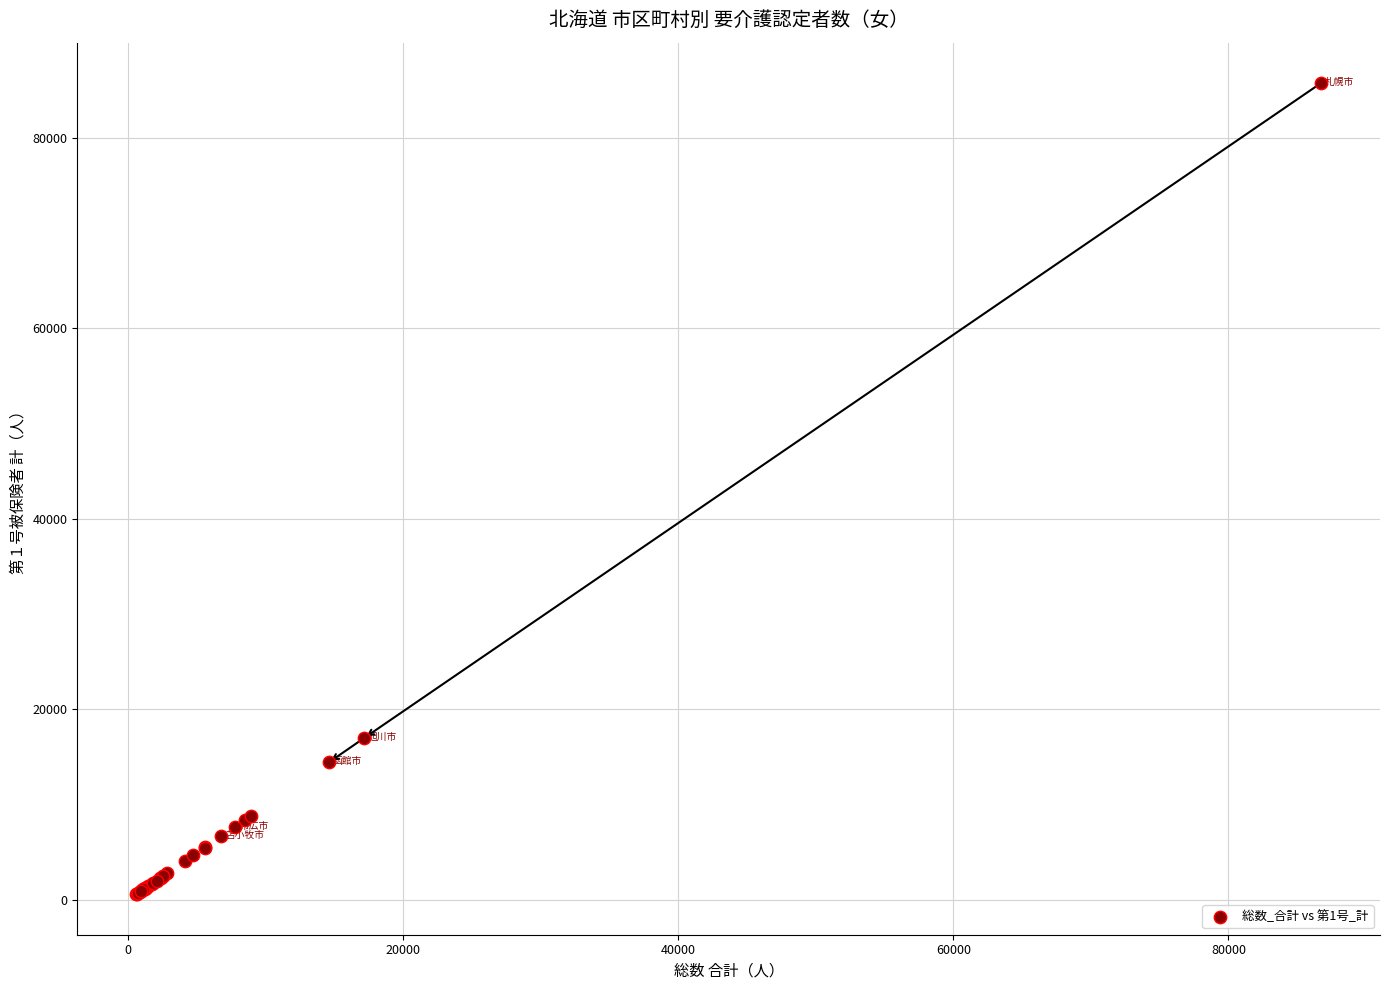

What Y value in the scatter plot is closest to 43178?

16998